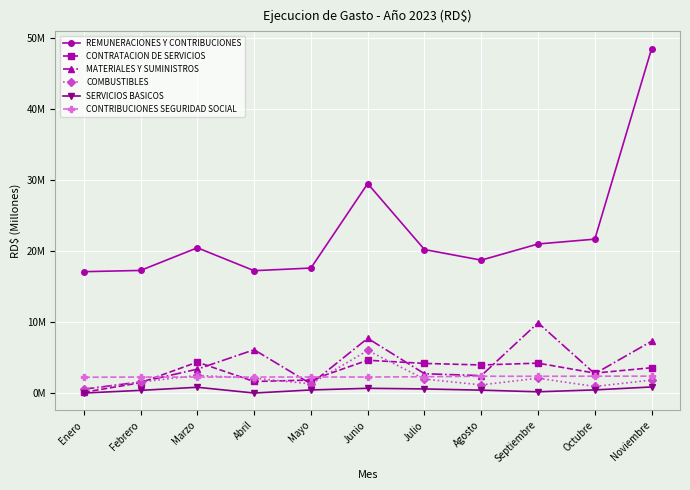

Reading left to right, list all the values displayed in this chart.

REMUNERACIONES Y CONTRIBUCIONES: Enero=17.1	Febrero=17.3	Marzo=20.5	Abril=17.2	Mayo=17.6	Junio=29.5	Julio=20.2	Agosto=18.7	Septiembre=21.0	Octubre=21.7	Noviembre=48.5
CONTRATACION DE SERVICIOS: Enero=0.1	Febrero=1.5	Marzo=4.4	Abril=1.6	Mayo=1.8	Junio=4.6	Julio=4.2	Agosto=4.0	Septiembre=4.2	Octubre=2.8	Noviembre=3.6
MATERIALES Y SUMINISTROS: Enero=0.6	Febrero=1.6	Marzo=3.4	Abril=6.1	Mayo=1.3	Junio=7.7	Julio=2.7	Agosto=2.5	Septiembre=9.9	Octubre=2.7	Noviembre=7.3
COMBUSTIBLES: Enero=0.6	Febrero=1.6	Marzo=2.5	Abril=2.1	Mayo=1.3	Junio=6.0	Julio=2.0	Agosto=1.2	Septiembre=2.1	Octubre=0.9	Noviembre=1.8
SERVICIOS BASICOS: Enero=0.0	Febrero=0.4	Marzo=0.8	Abril=0.0	Mayo=0.4	Junio=0.7	Julio=0.6	Agosto=0.4	Septiembre=0.2	Octubre=0.5	Noviembre=0.9
CONTRIBUCIONES SEGURIDAD SOCIAL: Enero=2.2	Febrero=2.3	Marzo=2.3	Abril=2.3	Mayo=2.3	Junio=2.3	Julio=2.3	Agosto=2.4	Septiembre=2.4	Octubre=2.4	Noviembre=2.4